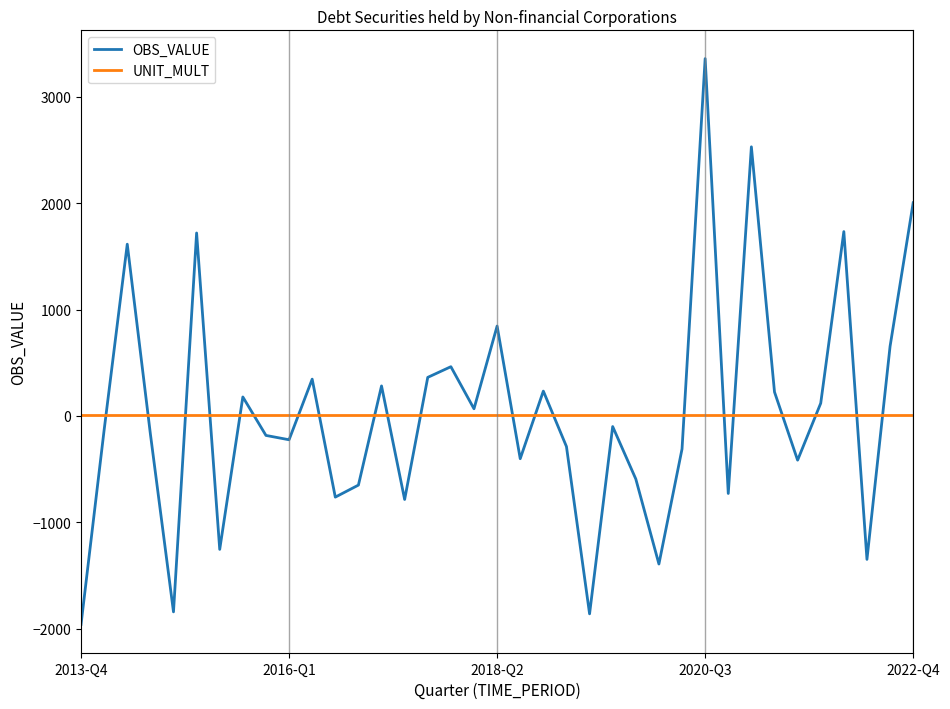

How many times do OBS_VALUE and UNIT_MULT cross each other?

21